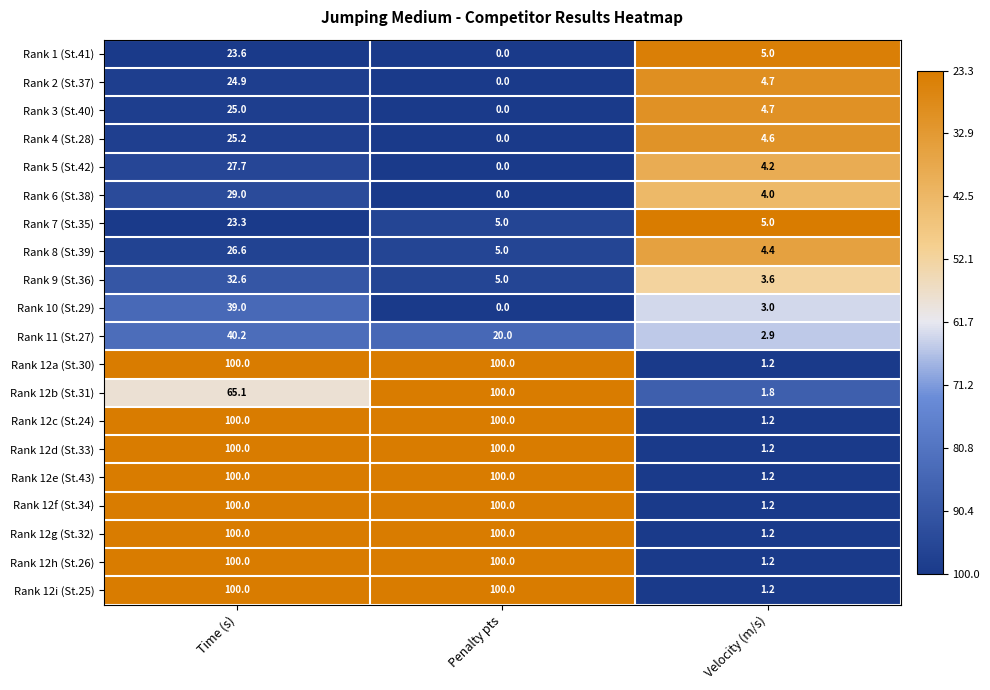

Count the number of categories in the chart.

3